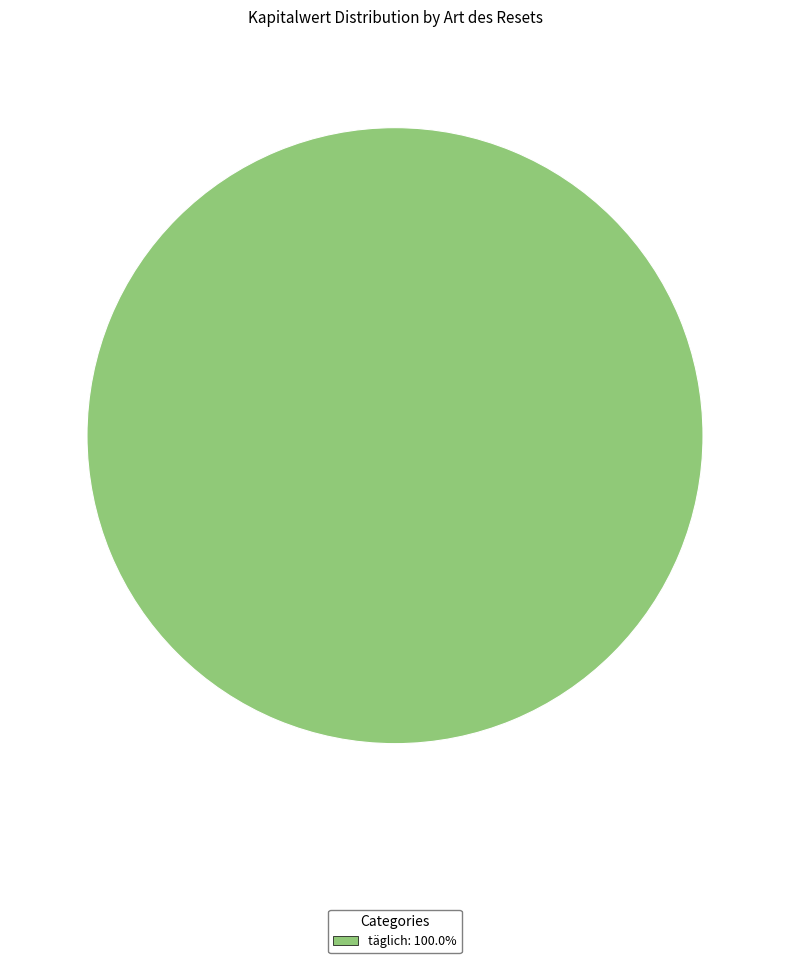

Does any single category account for the majority?

Yes